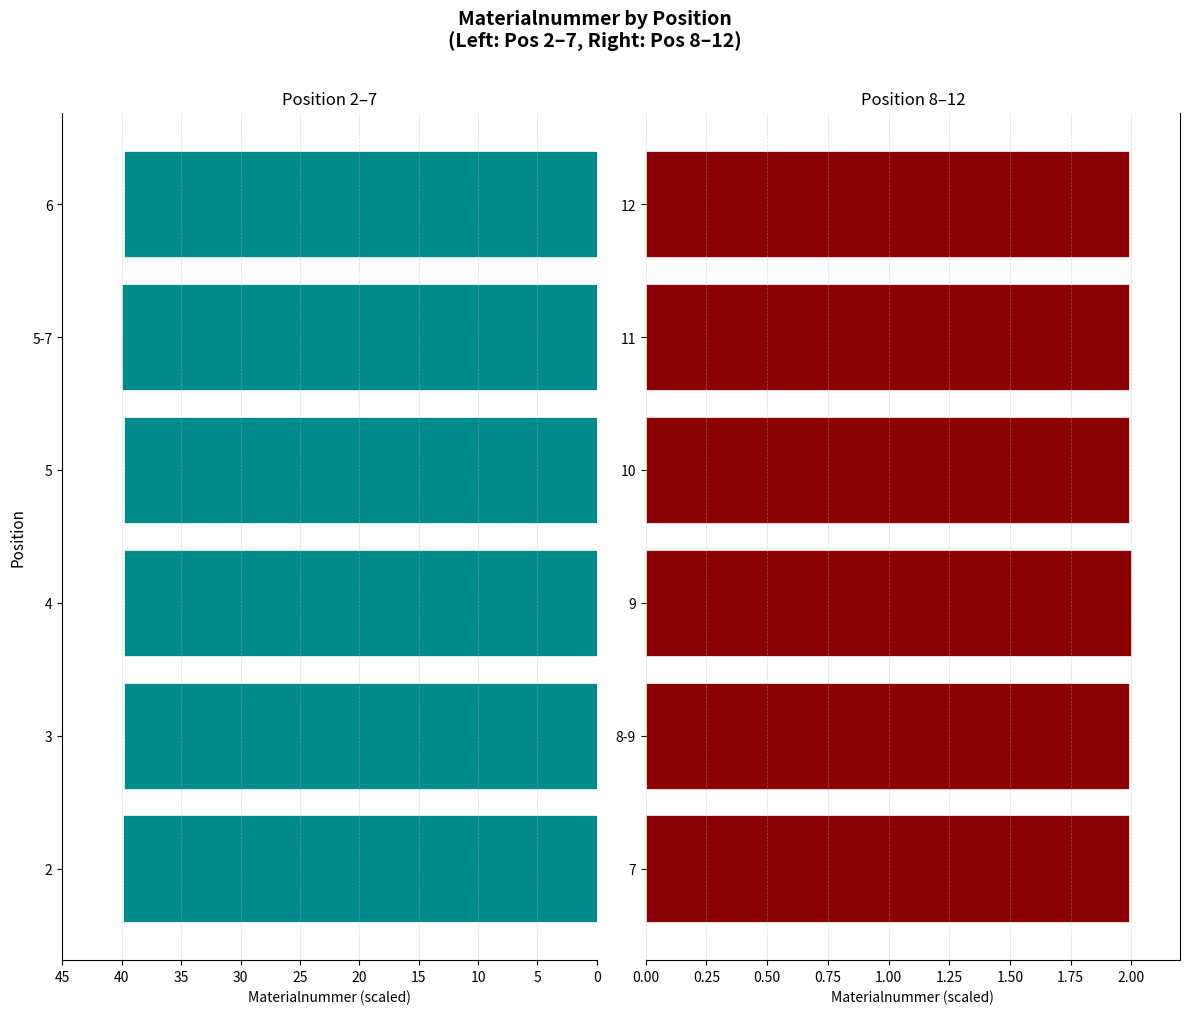

Which series has the largest range (max minus min)?

Position 2-7